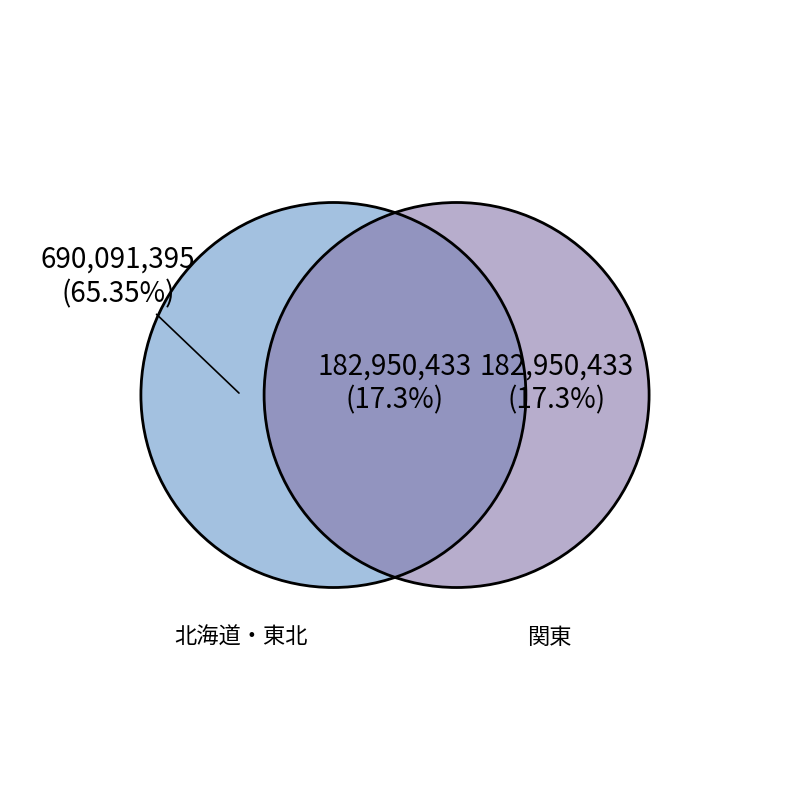

The 群馬県 slice represents 15% of the pie. True or false?

False